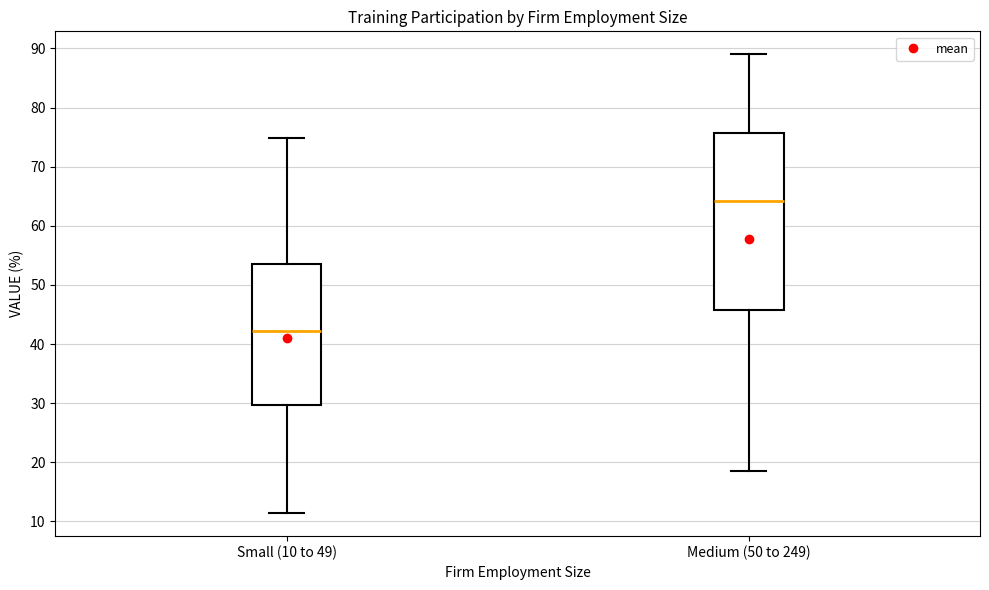

Which box's median line is the highest?

Medium (50 to 249)